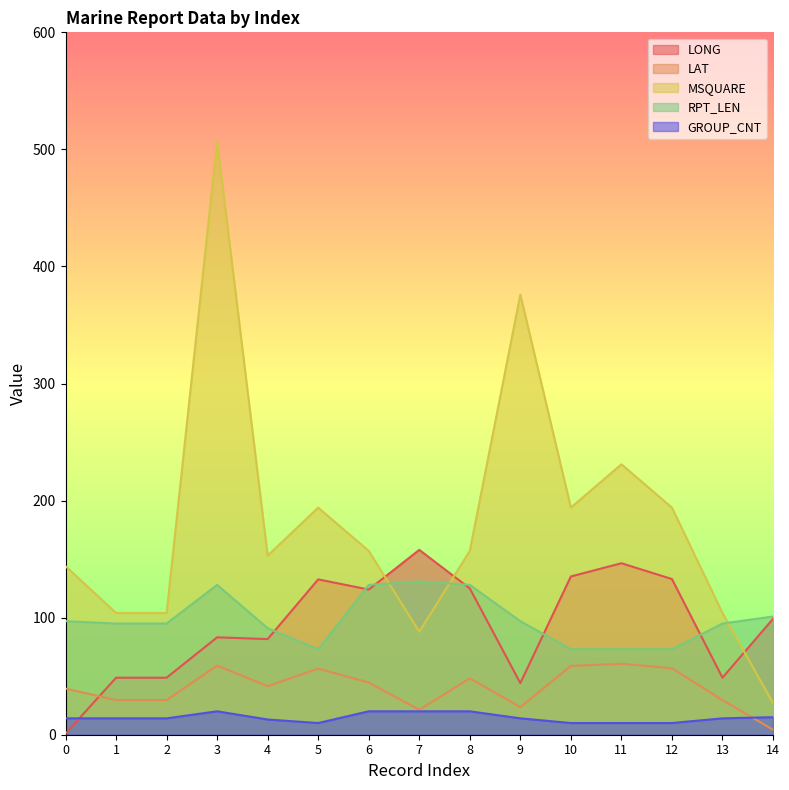

What is the spread (max minus min) of values at 5?

184.0